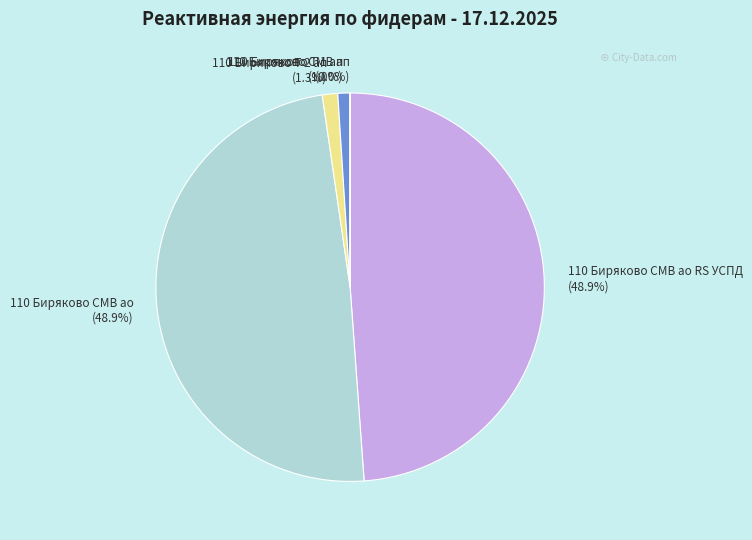

Does any single category account for the majority?

No